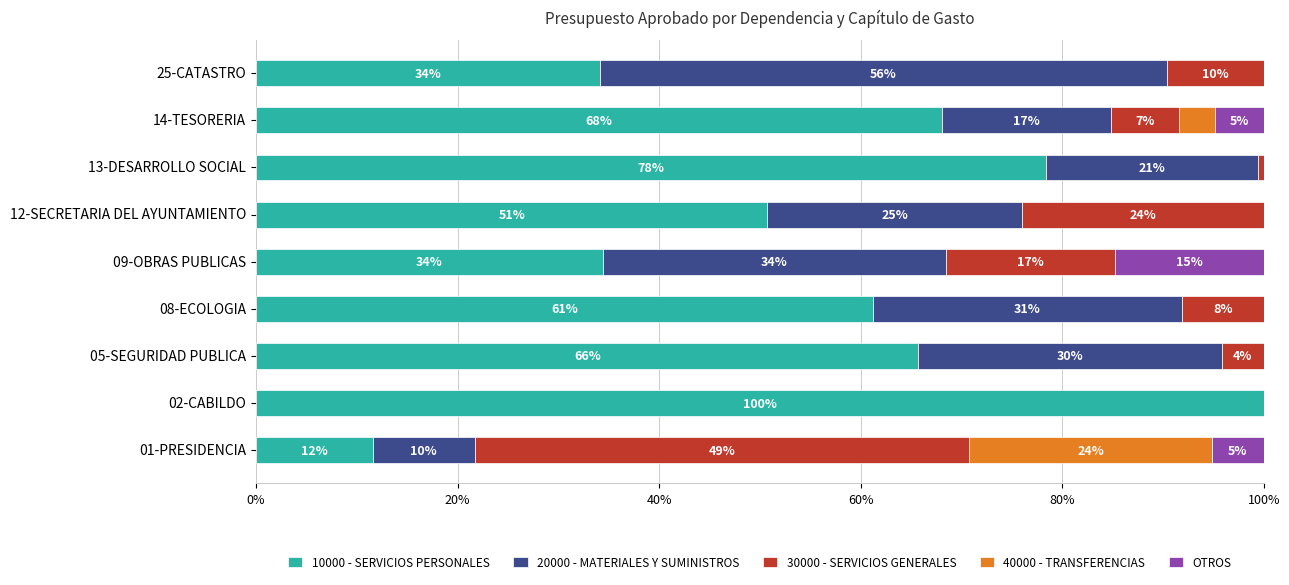

What are all the series names shown in the legend?

10000 - SERVICIOS PERSONALES, 20000 - MATERIALES Y SUMINISTROS, 30000 - SERVICIOS GENERALES, 40000 - TRANSFERENCIAS, OTROS